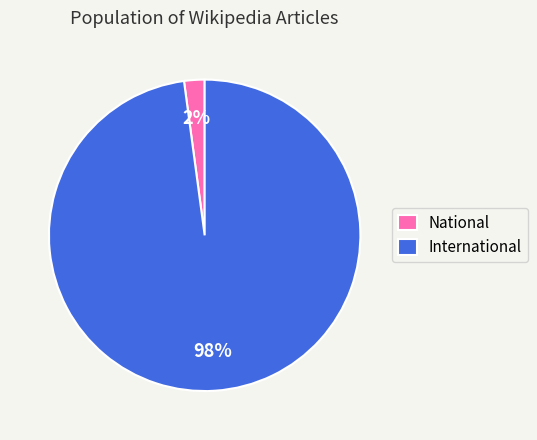

To the nearest percent, what is the difference between the National and International slice percentages?

96%